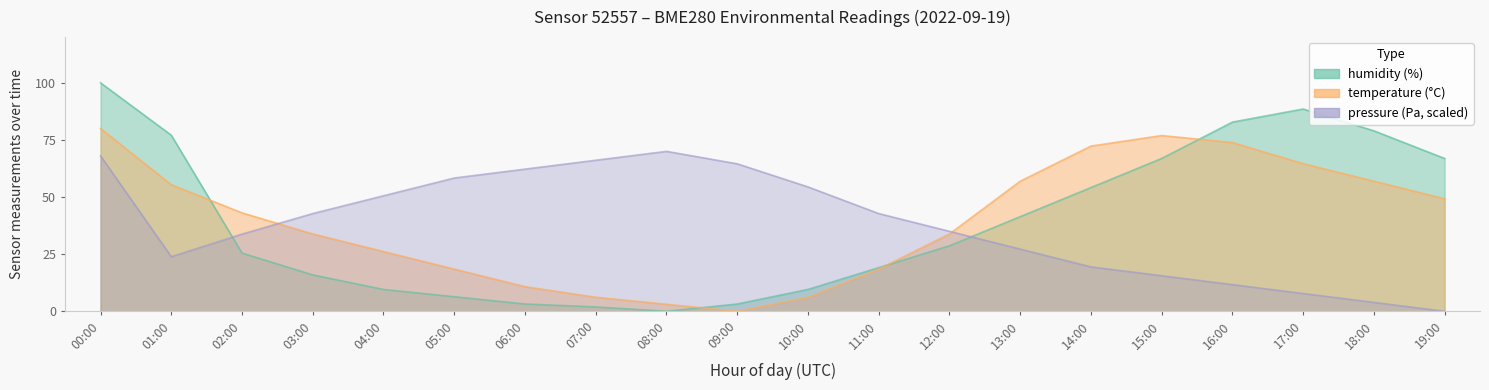

Where does the pressure_norm series first go above 42?

00:00